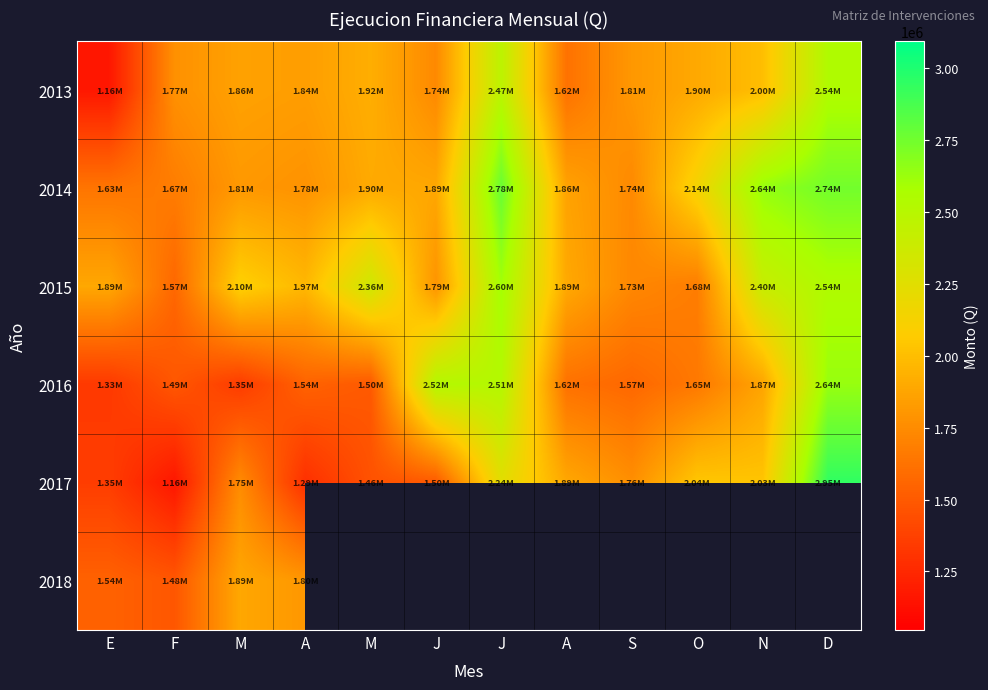

At how many categories does at least one series exceed 2176085?

5